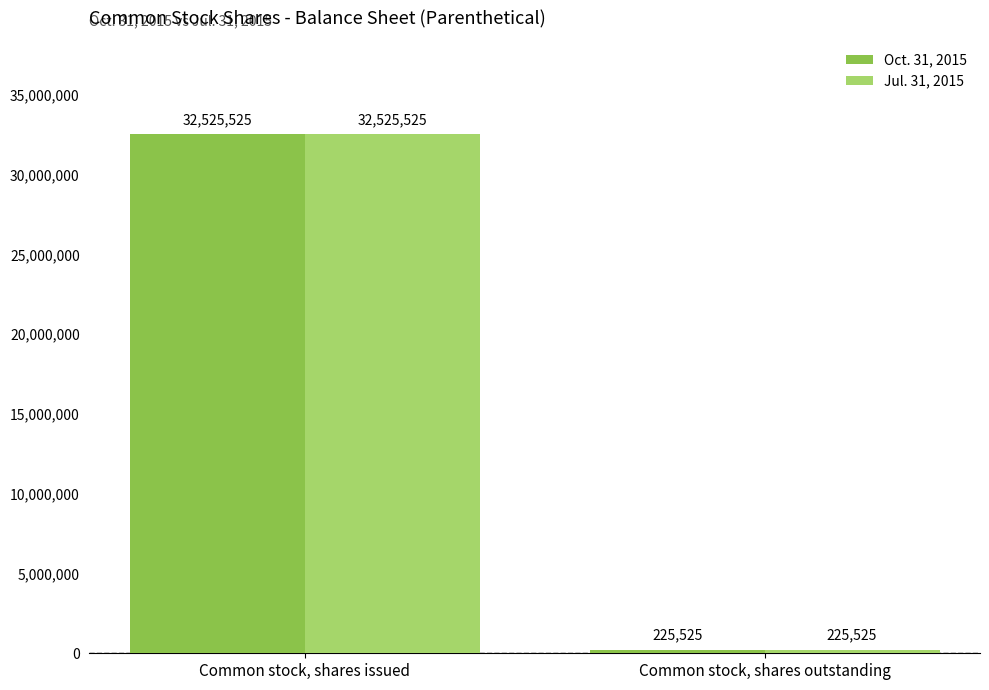

How many bars are there in each group?

2